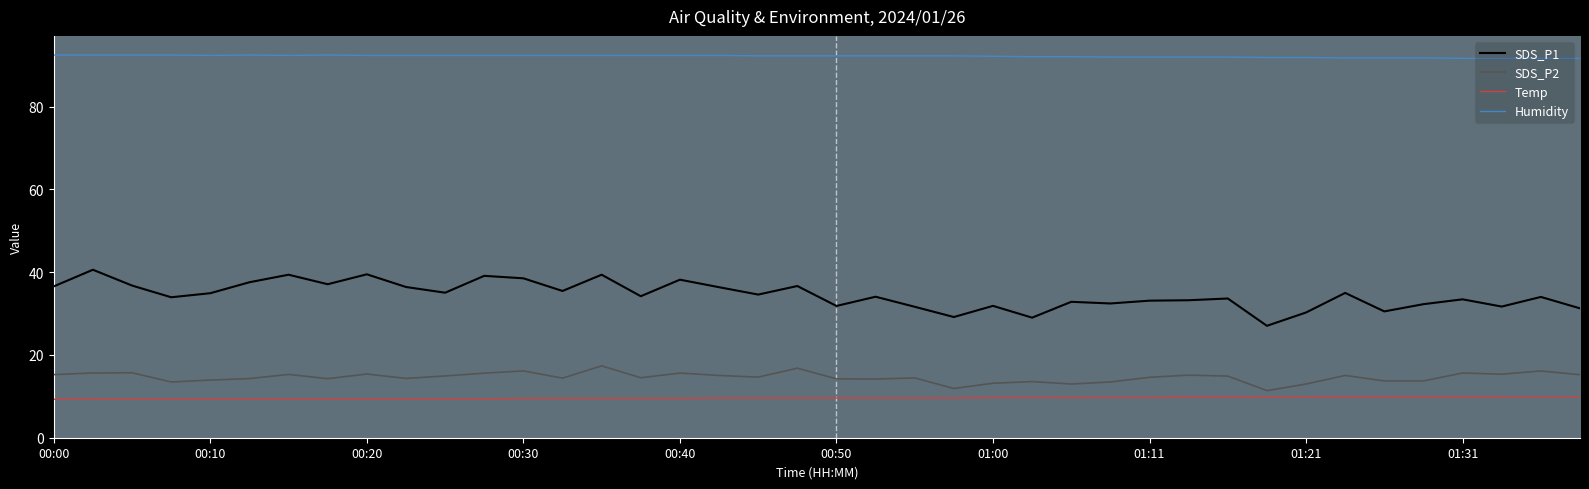

Which series has the largest total across all categories?

Humidity